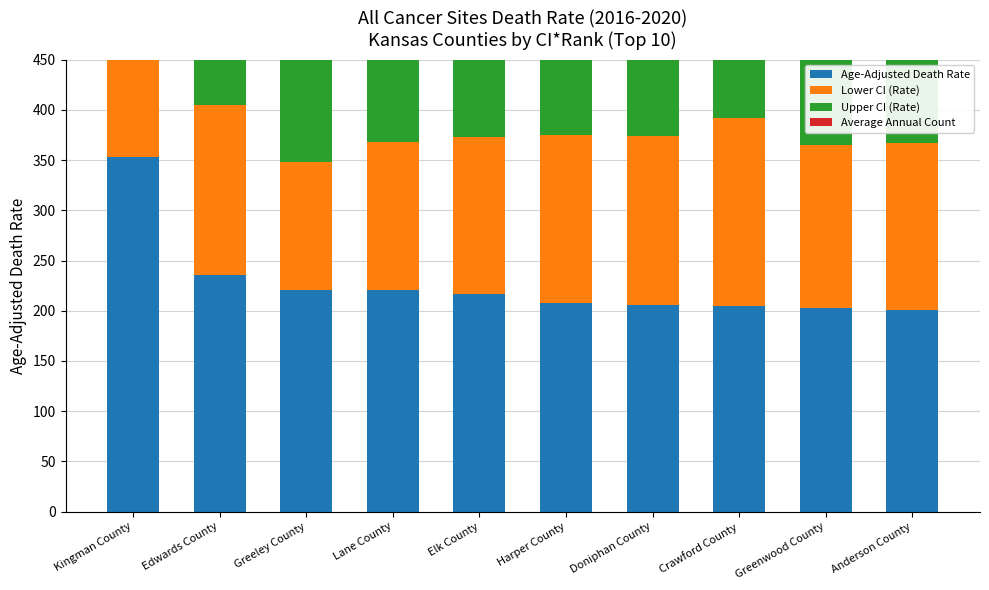

The Age-Adjusted Death Rate series shows 89.6 at Anderson County. True or false?

False